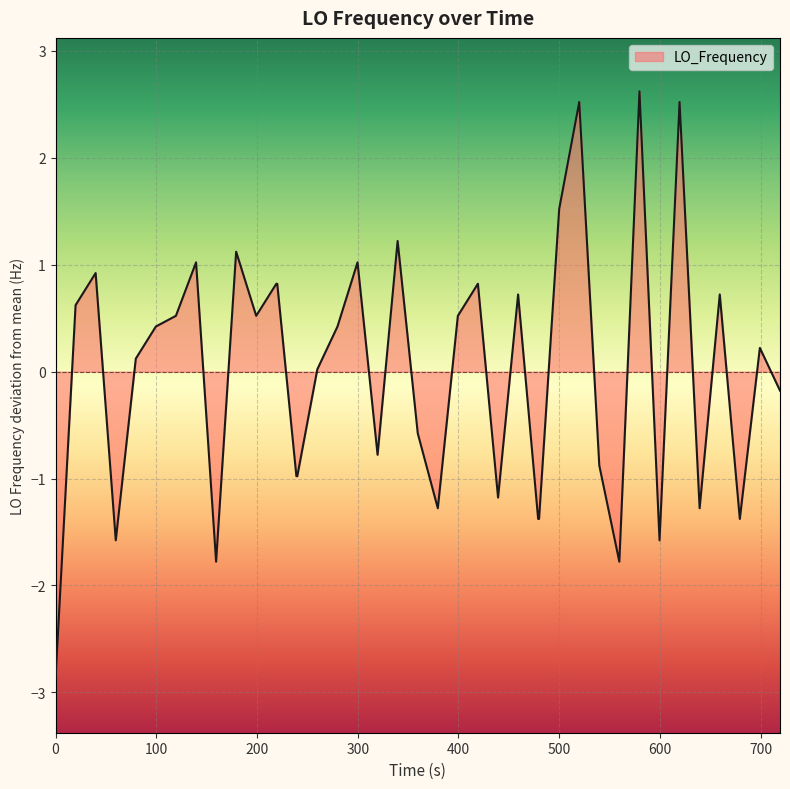

What is the greatest value displayed?

2.6